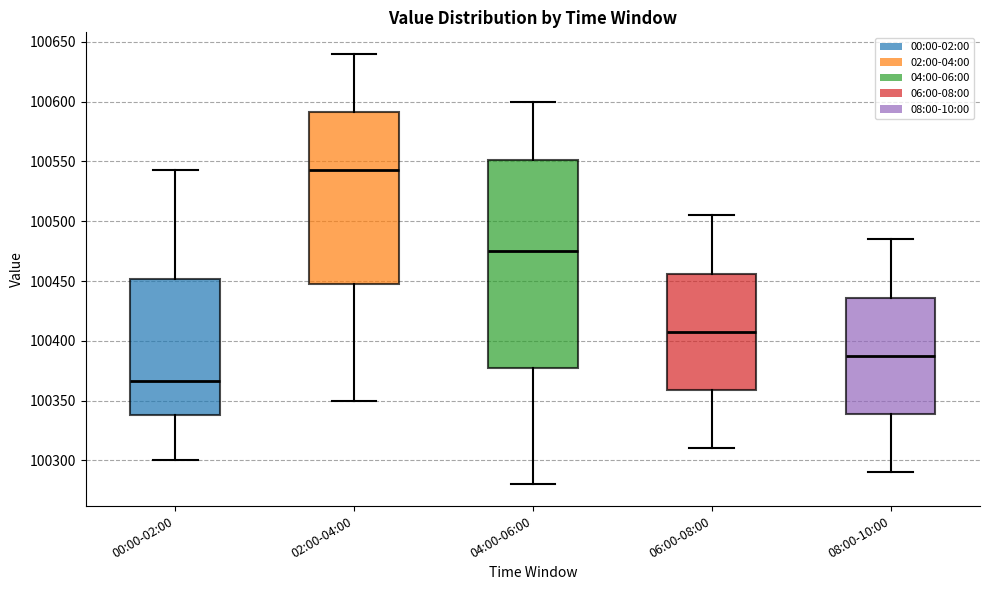

Which box is the tallest, from its lower edge to its upper edge?

04:00-06:00